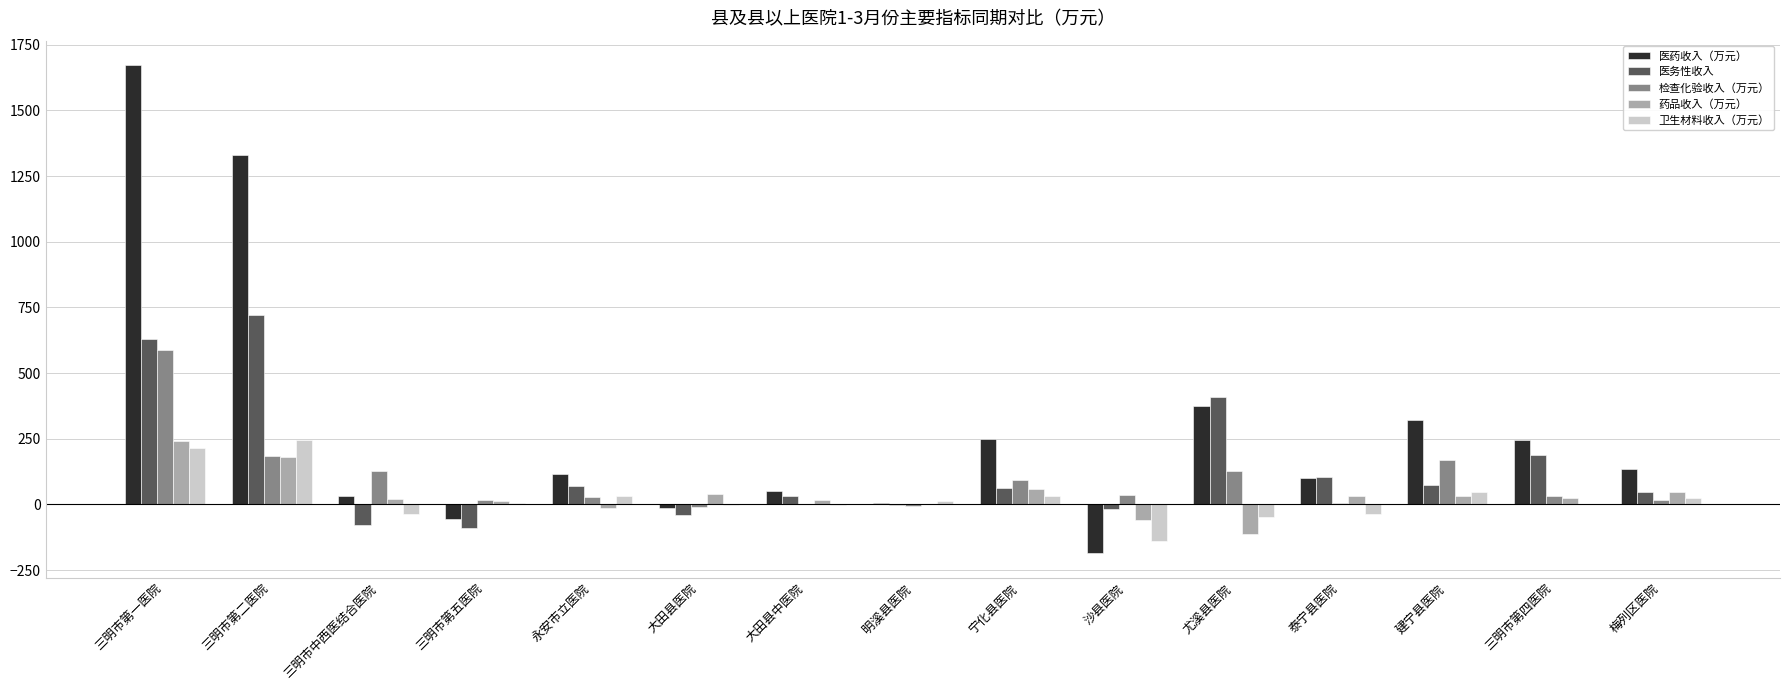

True or false: 医药收入（万元） has a value of 253.1 at 尤溪县医院.

False